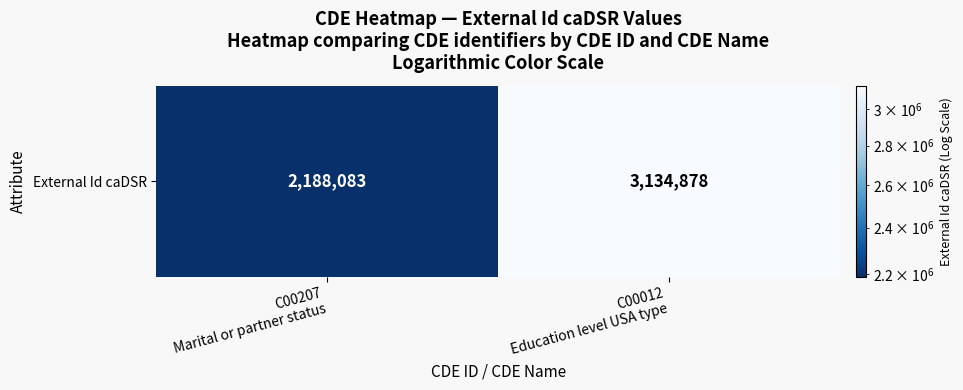

List the labels in order of value, smallest first.

C00207
Marital or partner status, C00012
Education level USA type